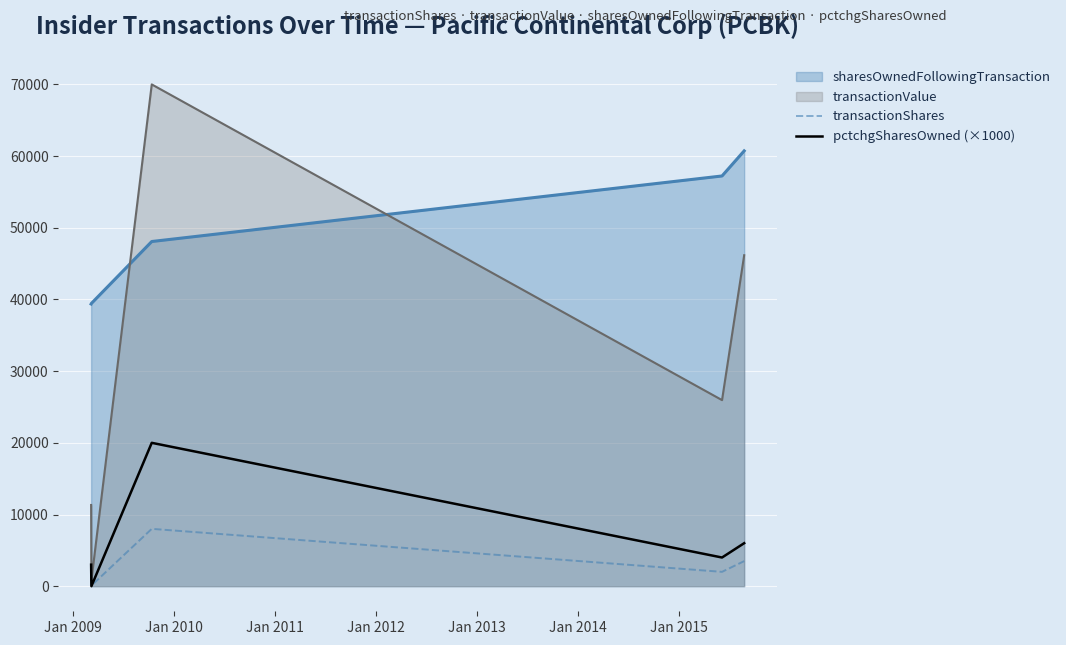

Rank the series by their maximum value, from lowest to highest.

transactionShares, pctchgSharesOwned (×1000), sharesOwnedFollowingTransaction, transactionValue